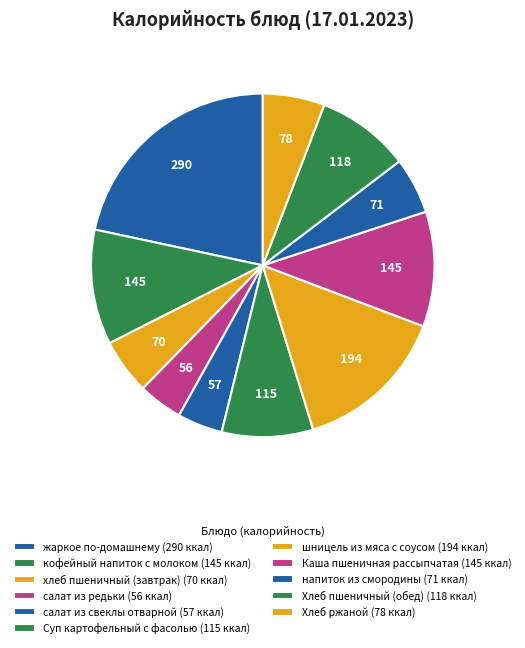

Does шницель из мяса с соусом represent more than half of the total?

No